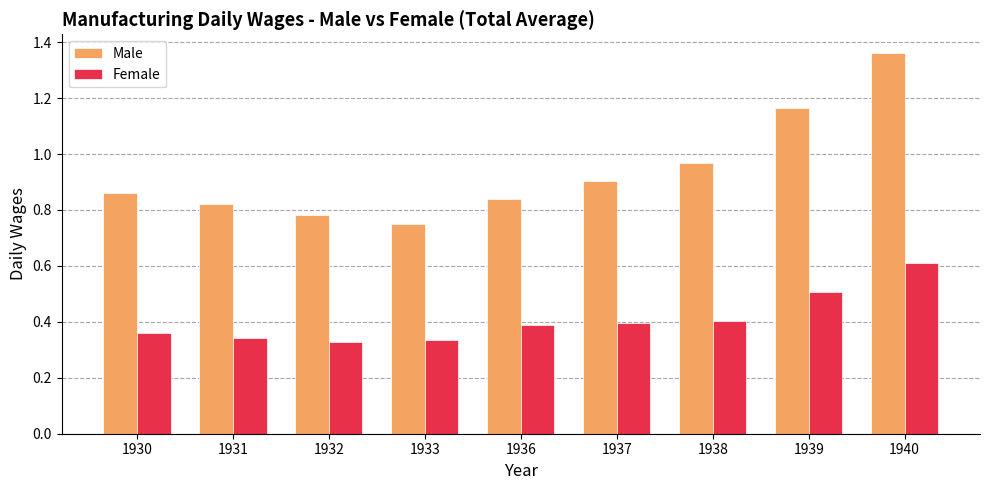

Which label corresponds to the largest value in the chart?

1940